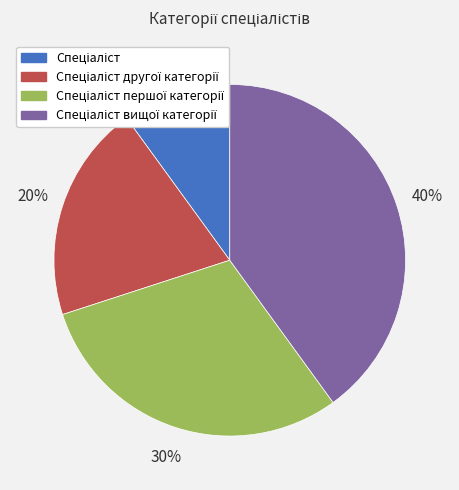

How many segments does this pie chart have?

4